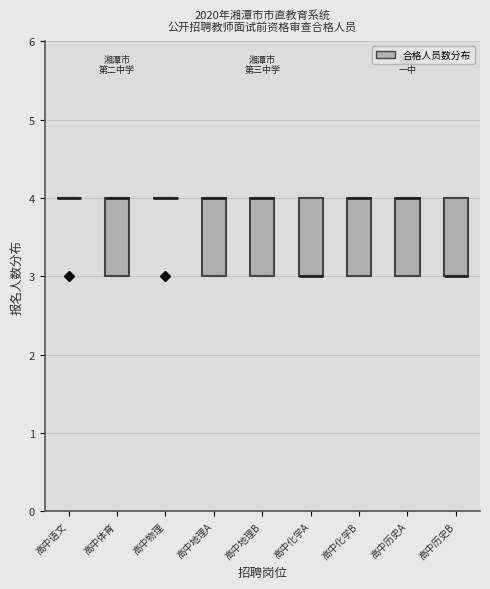

Reading left to right, transcribe this box plot: for each box, give where its median line is, the range the box spans, and where its two whiskers end, as read against the y-axis. The values are not printed on the chart, so give them approximately, as read against the axis.

高中语文: box collapsed to a line at 4, whiskers 4 to 4
高中体育: median 4 (drawn on the box's upper edge), box 3 to 4, whiskers 3 to 4
高中物理: box collapsed to a line at 4, whiskers 4 to 4
高中地理A: median 4 (drawn on the box's upper edge), box 3 to 4, whiskers 3 to 4
高中地理B: median 4 (drawn on the box's upper edge), box 3 to 4, whiskers 3 to 4
高中化学A: median 3 (drawn on the box's lower edge), box 3 to 4, whiskers 3 to 4
高中化学B: median 4 (drawn on the box's upper edge), box 3 to 4, whiskers 3 to 4
高中历史A: median 4 (drawn on the box's upper edge), box 3 to 4, whiskers 3 to 4
高中历史B: median 3 (drawn on the box's lower edge), box 3 to 4, whiskers 3 to 4